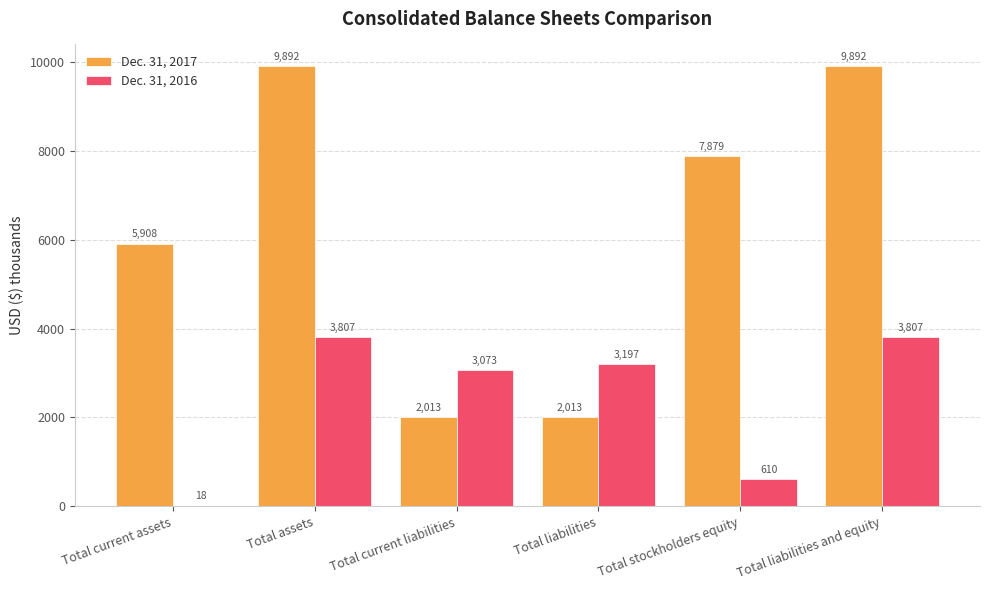

True or false: Dec. 31, 2017 has a value of 13815 at Total stockholders equity.

False